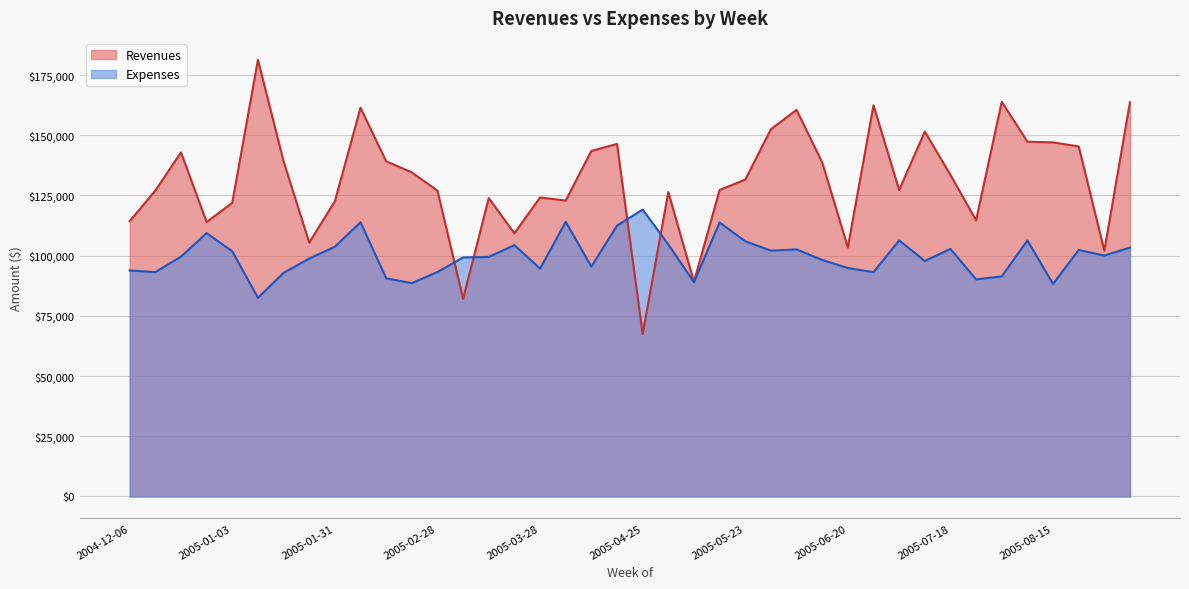

What is the maximum value for Revenues?

181387